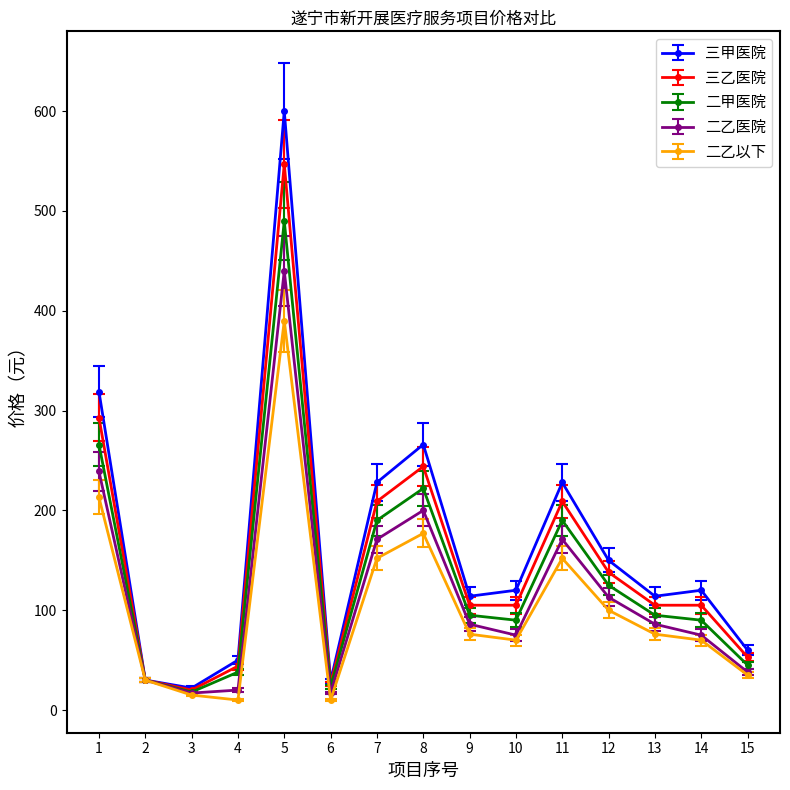

What is the difference between the 二乙以下 values at 7 and 1?

61